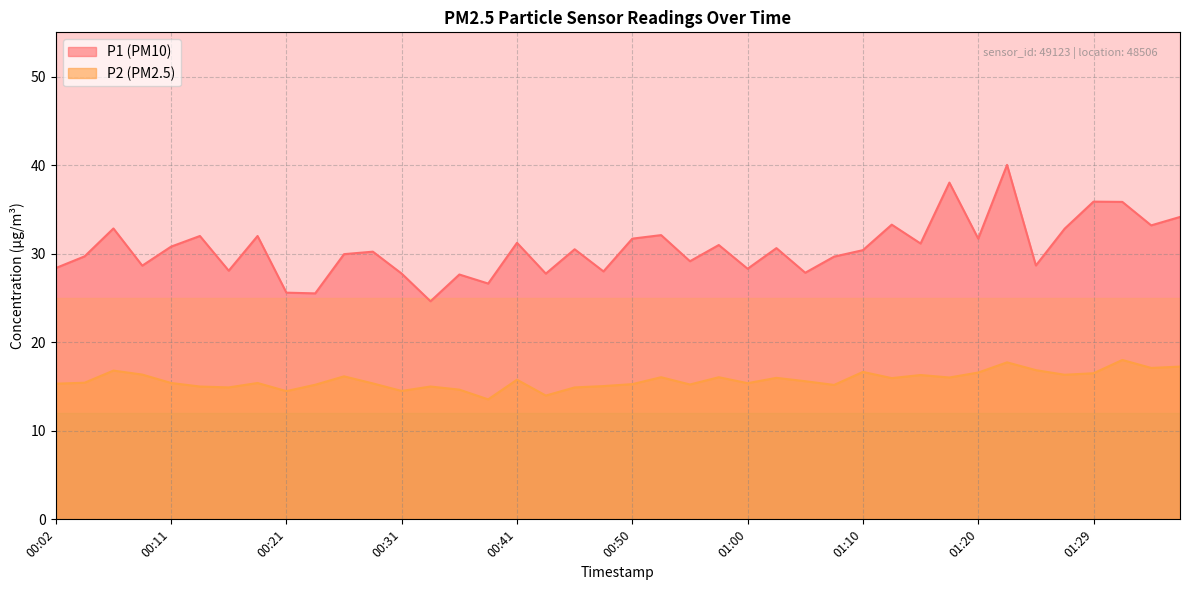

At which label does P1 first exceed 30?

00:07